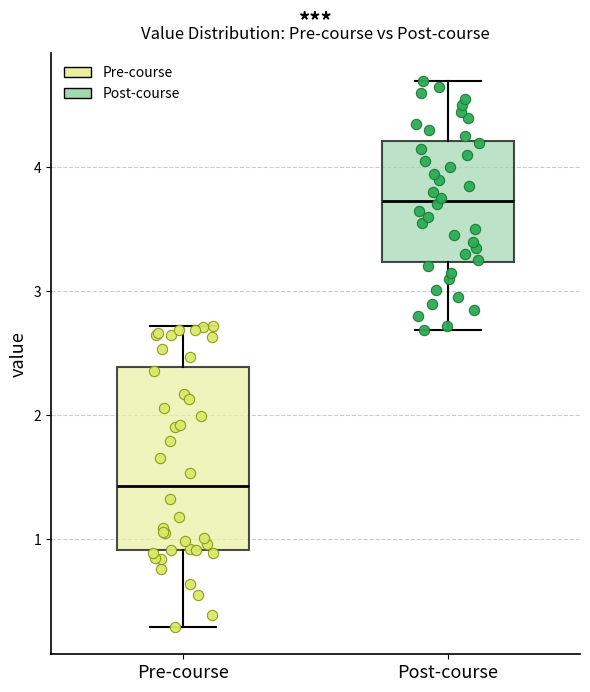

Where is the lower edge of the box for Post-course on the y-axis? The values are not printed on the chart, so give them approximately, as read against the axis.

3.2